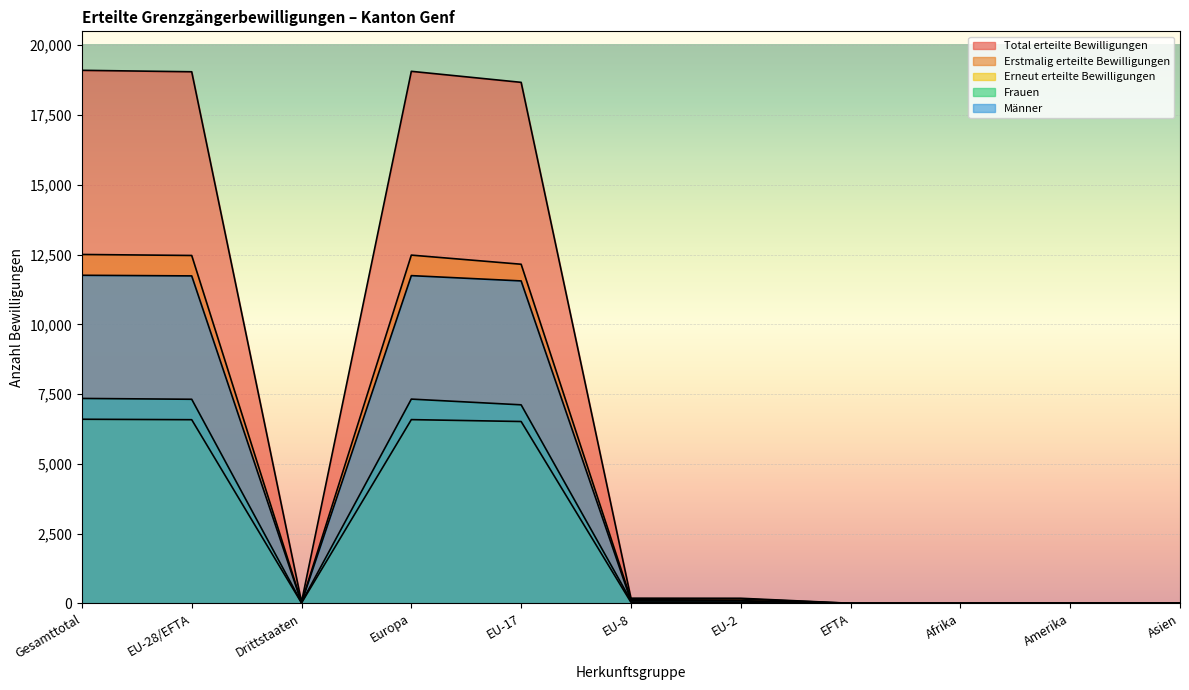

What is the label of the 5th point from the right?

EU-2